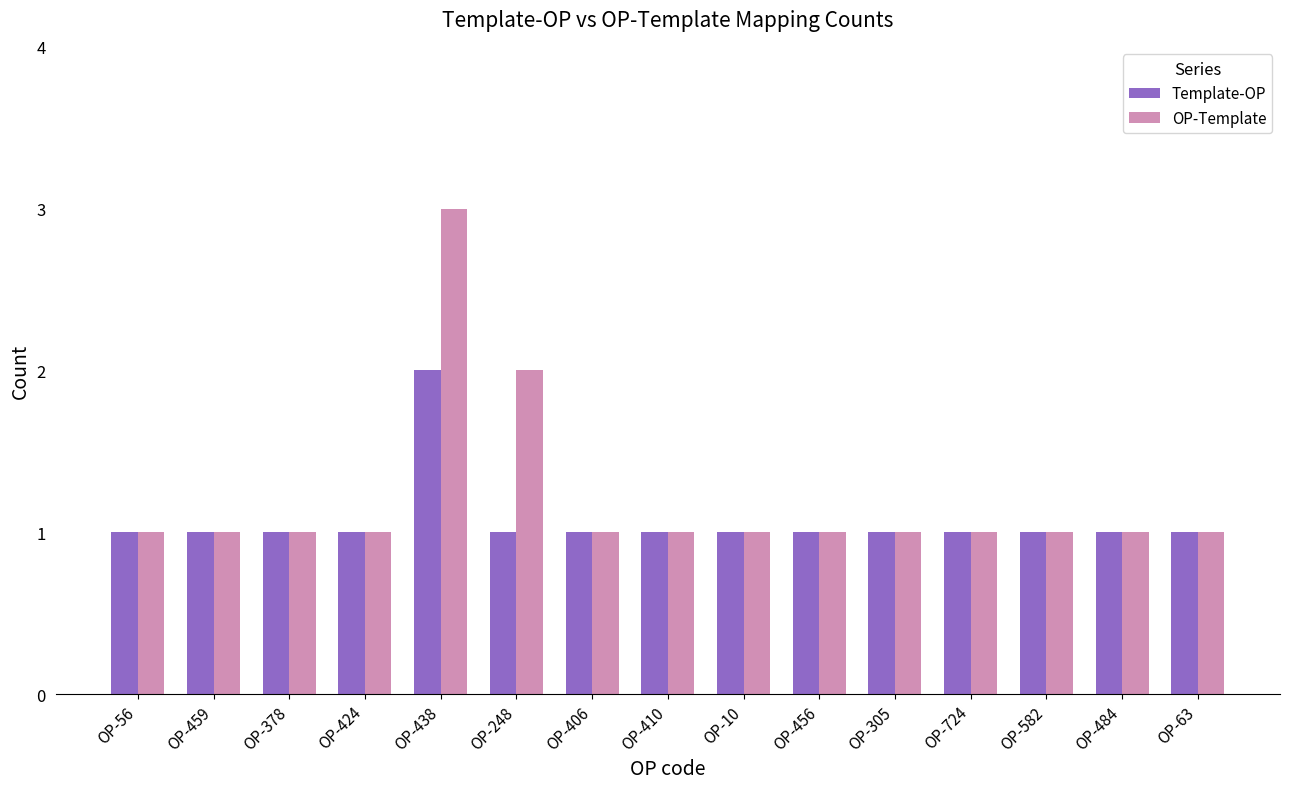

What is the value of the OP-Template bar at the 6th from the left?

2